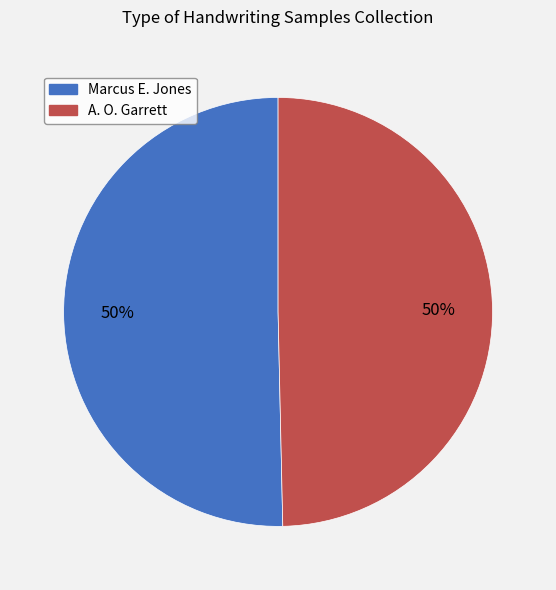

To the nearest percent, what is the average slice percentage?

50%